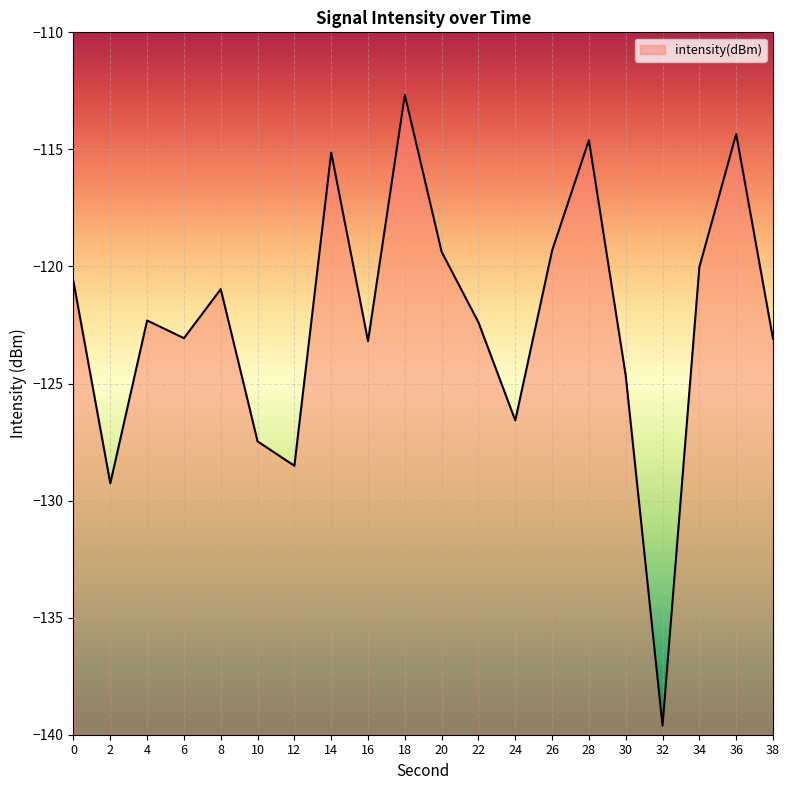

Is it true that the value at 0 is -120.6?

True